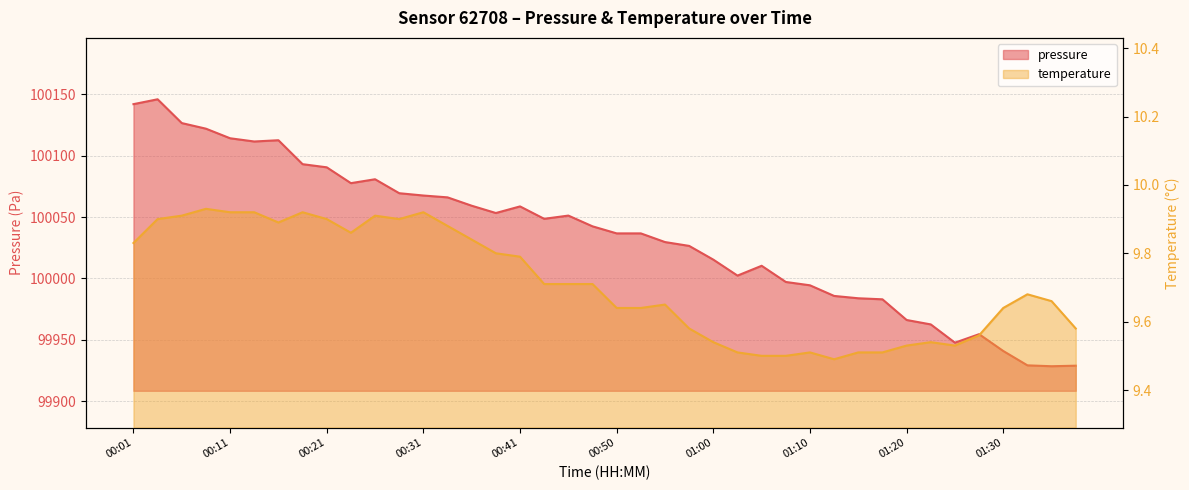

How many lines are shown in the chart?

2